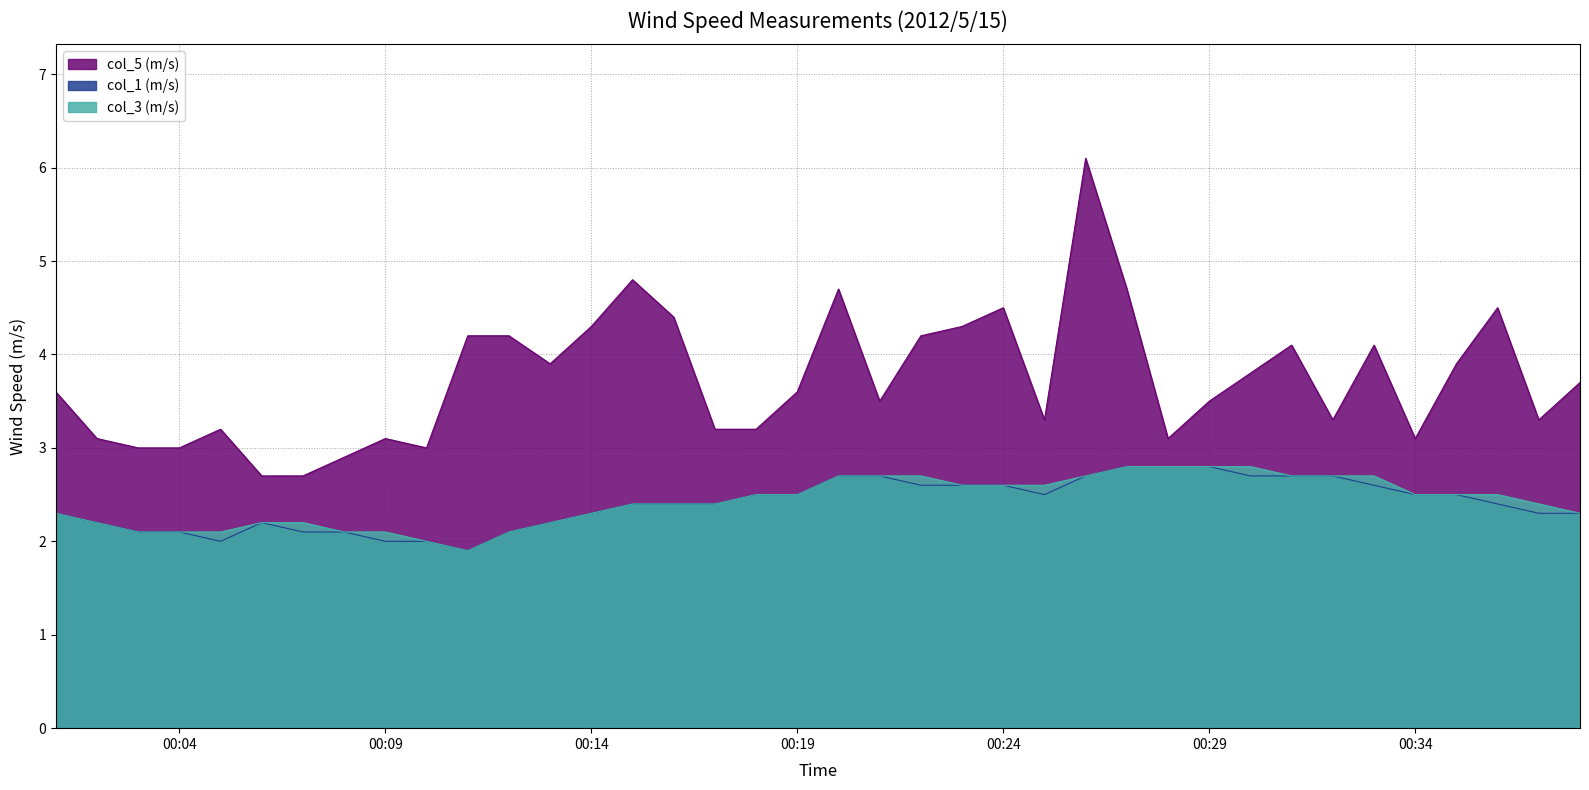

What is the value of the col_3 (m/s) point at the 18th from the left?

2.5